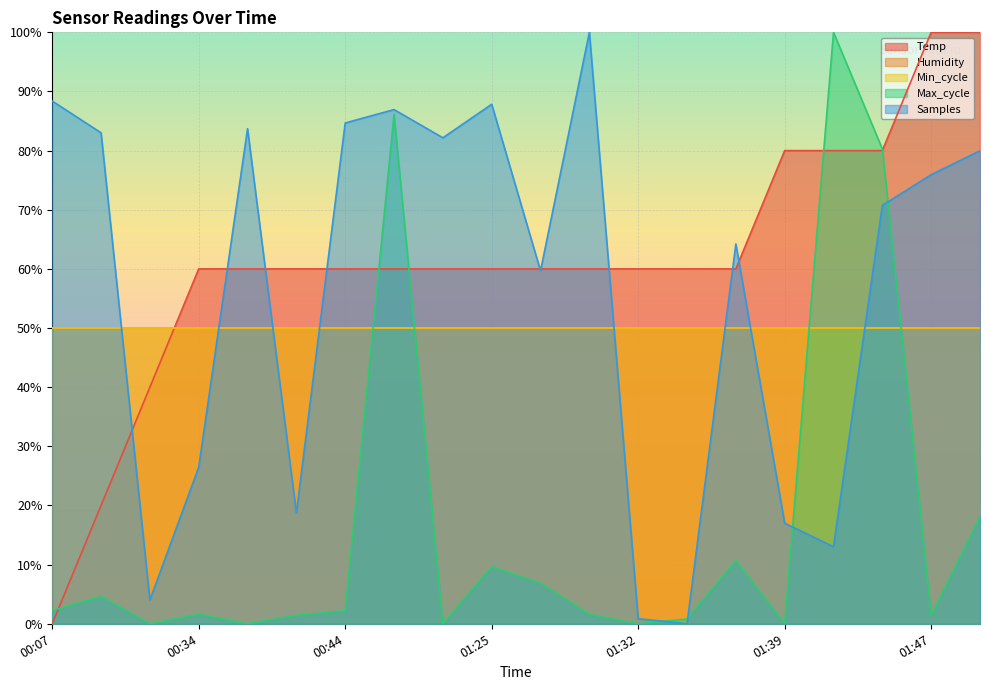

What value does the Max_cycle series have at 01:49?

18.1